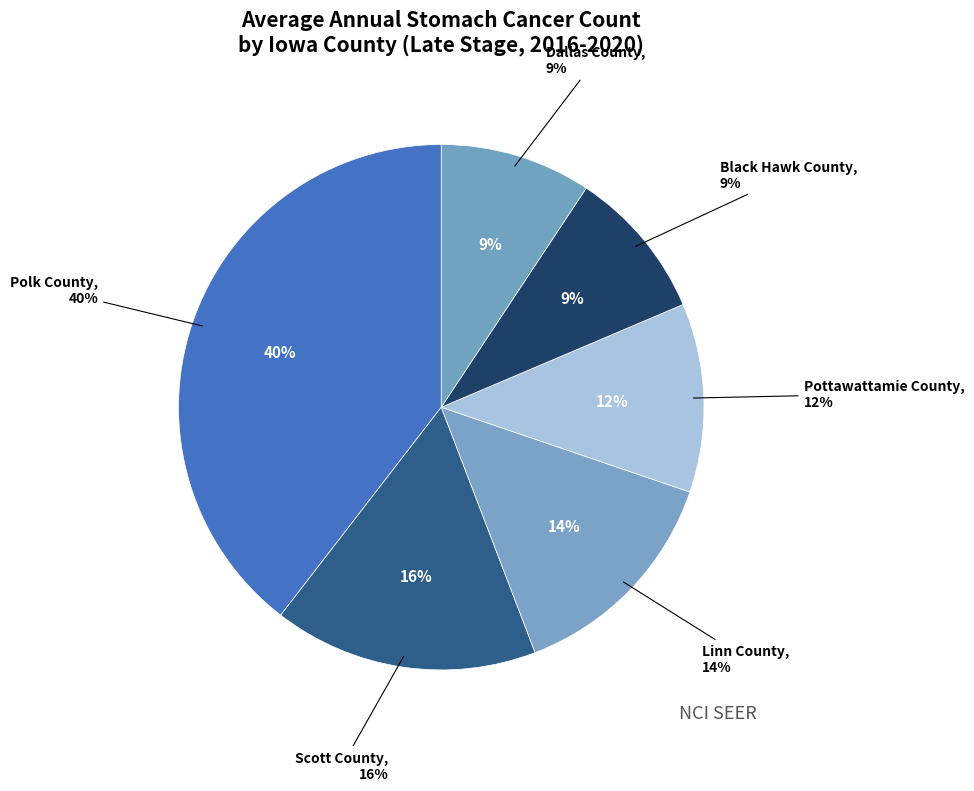

To the nearest percent, what percentage of the pie is Polk County?

40%